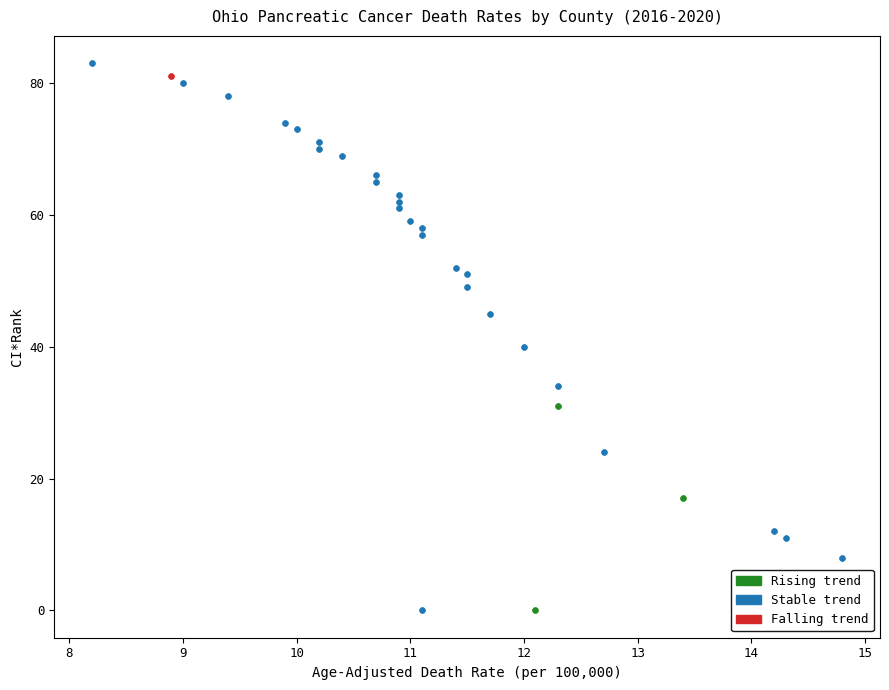

What are all the series names shown in the legend?

Rising trend, Stable trend, Falling trend